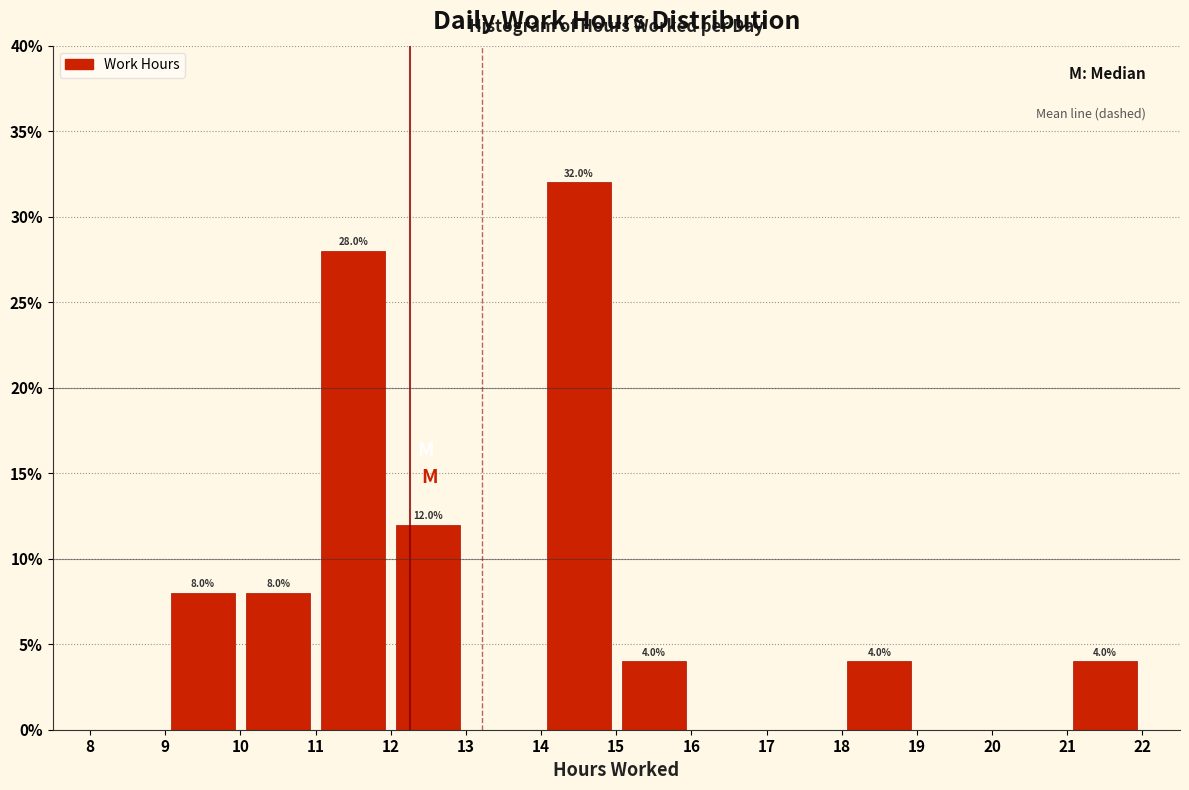

Which range on the x-axis has the tallest bar?

14 to 15